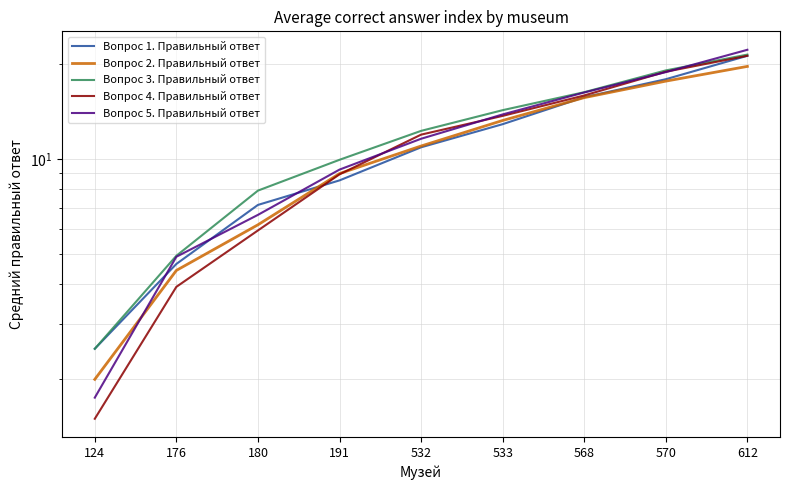

Which series has the widest spread of values?

Вопрос 5. Правильный ответ